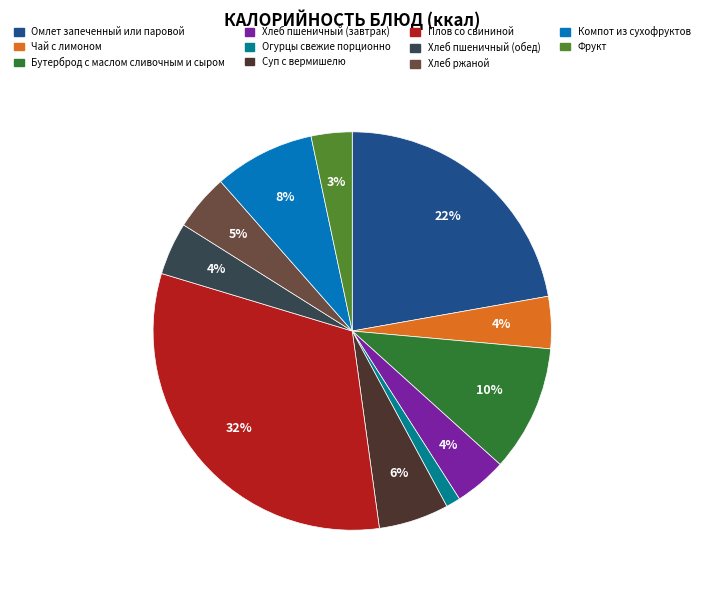

To the nearest percent, what is the combined percentage of Суп с вермишелю and Компот из сухофруктов?

14%